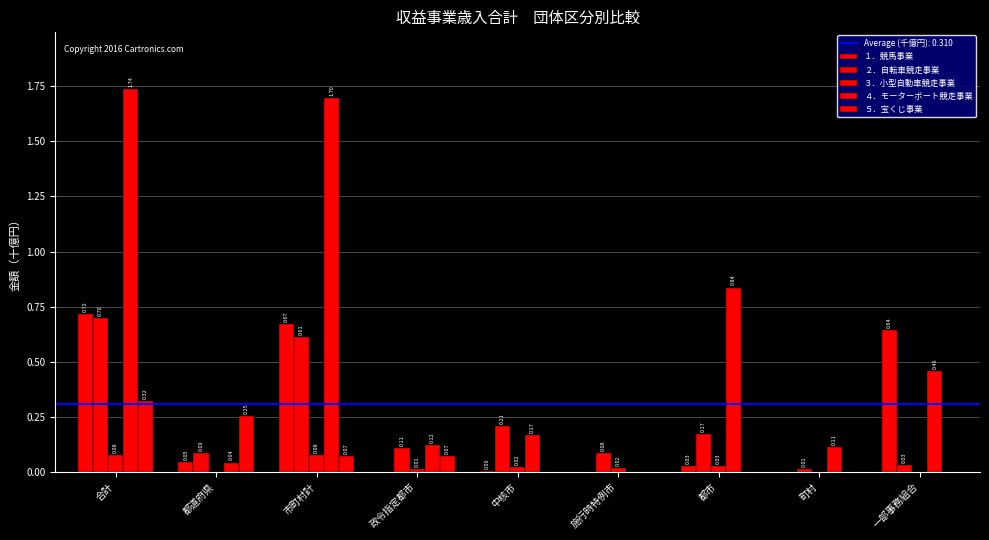

How many positive values does the ５．宝くじ事業 series have?

4